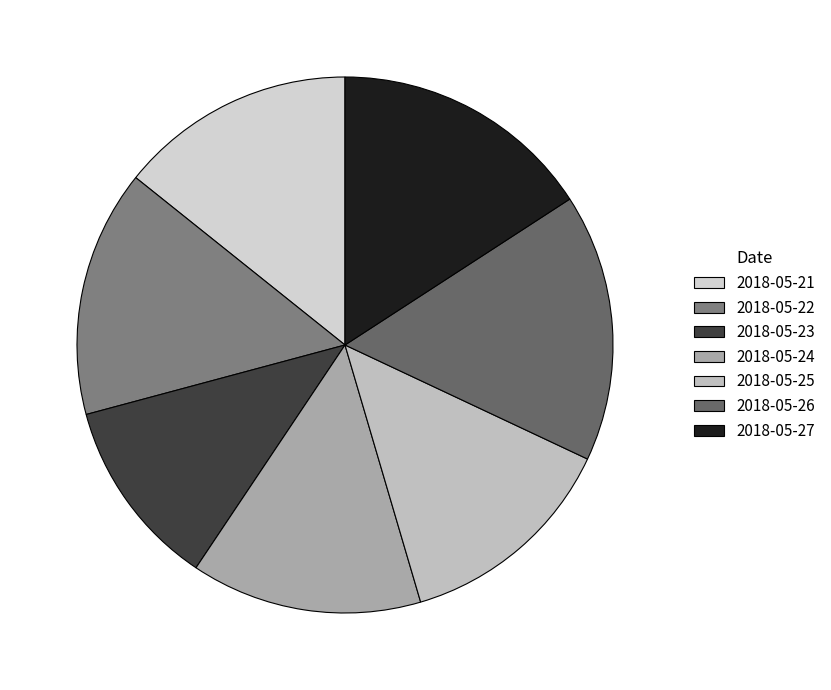

Is there a majority slice in this chart?

No